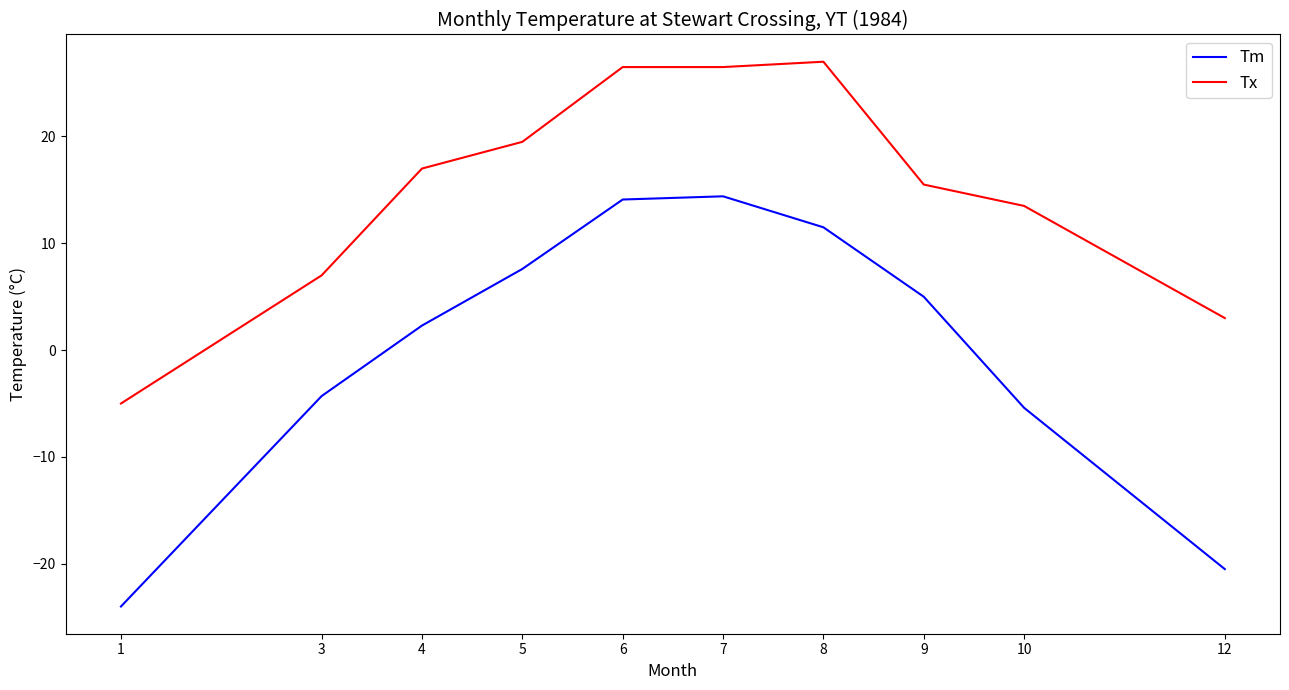

The value of Tx at 6 is 39.6. True or false?

False